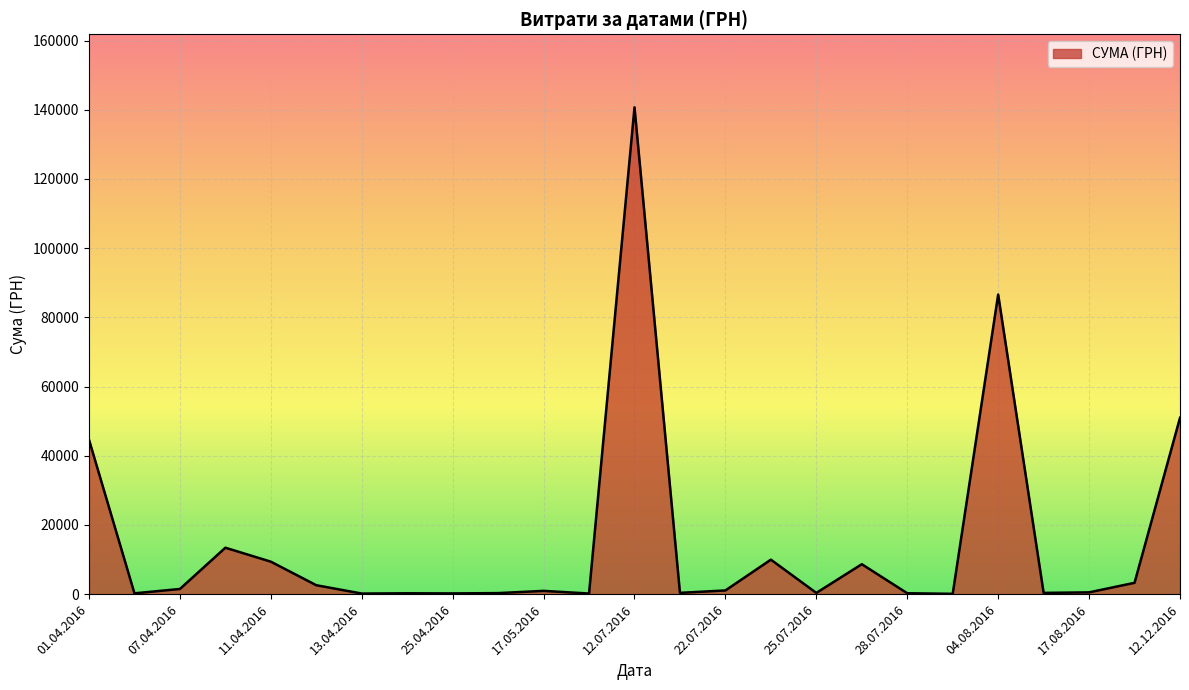

Where is the data nearest to the value 70401?

04.08.2016